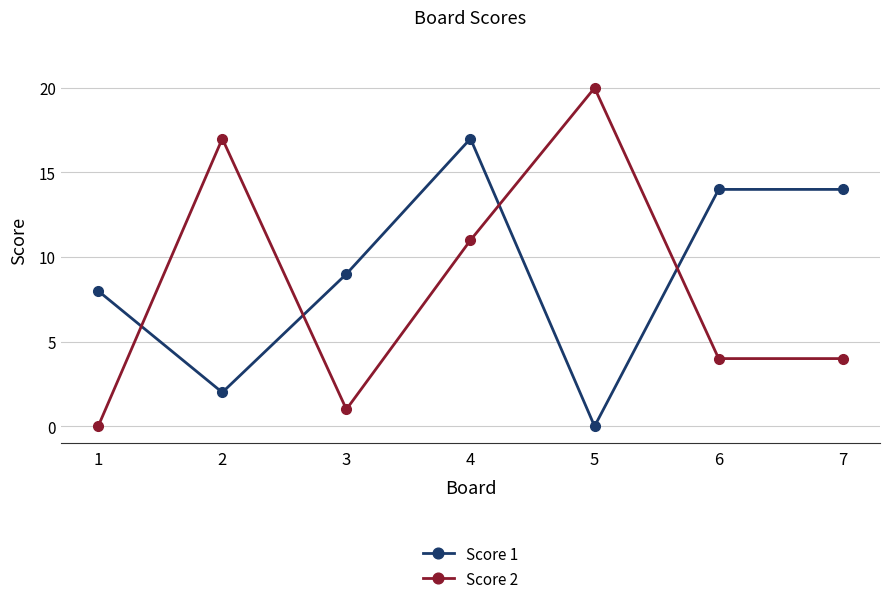

Count the number of data series in this chart.

2